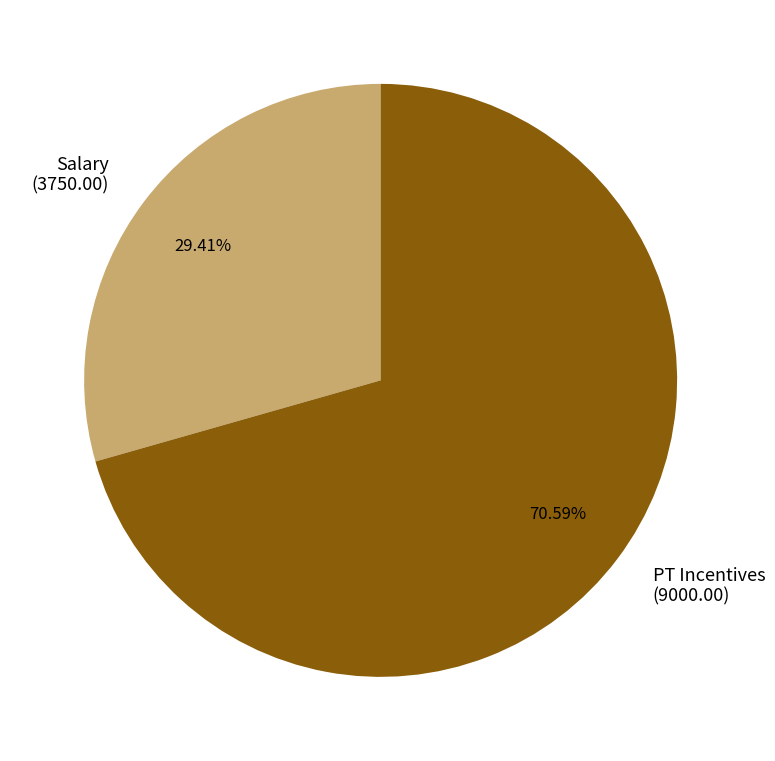

Is the sum of PT Incentives and Salary greater than half?

Yes